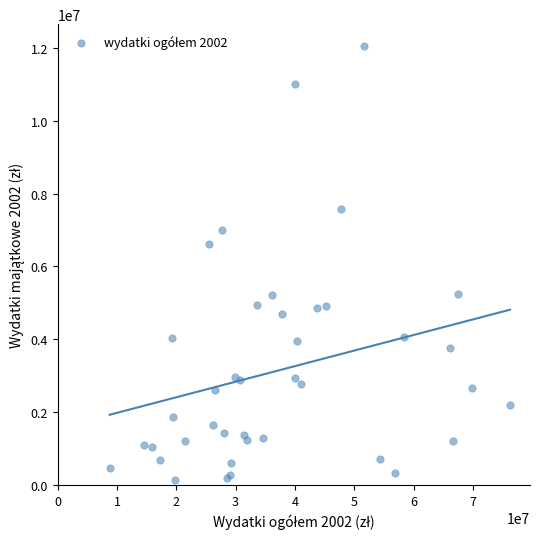

What Y value in the scatter plot is closest to 6099236?

6613552